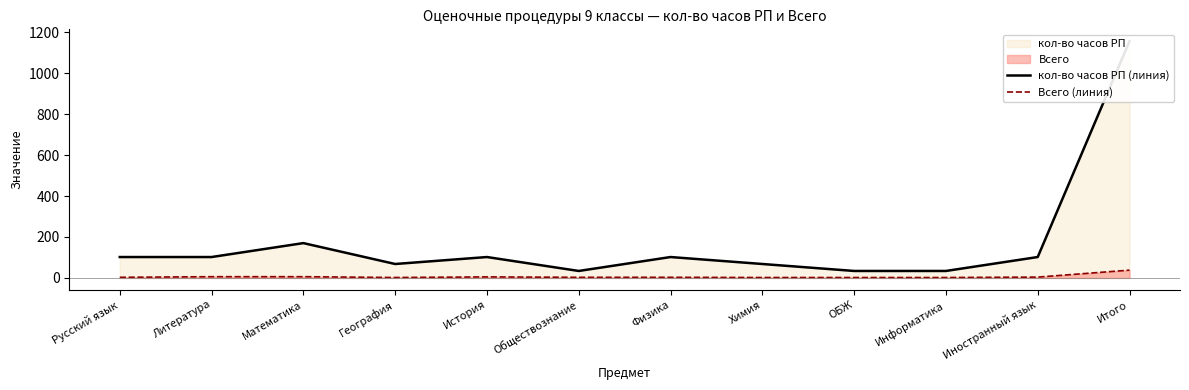

True or false: Всего (линия) and кол-во часов РП (линия) intersect in this chart.

False